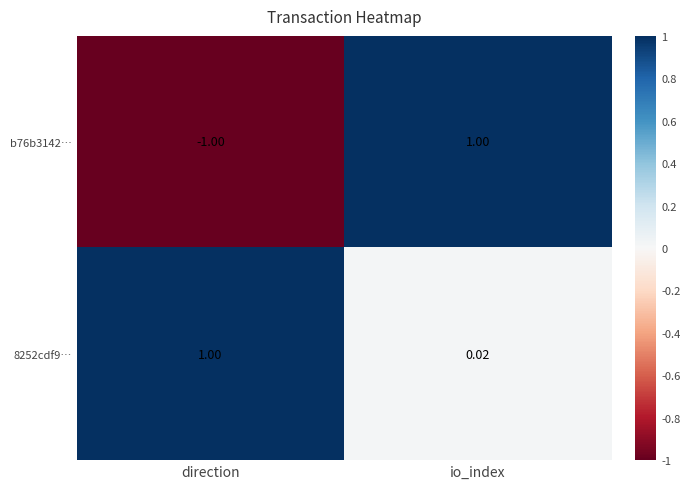

Rank the categories by b76b3142… value from highest to lowest.

io_index, direction